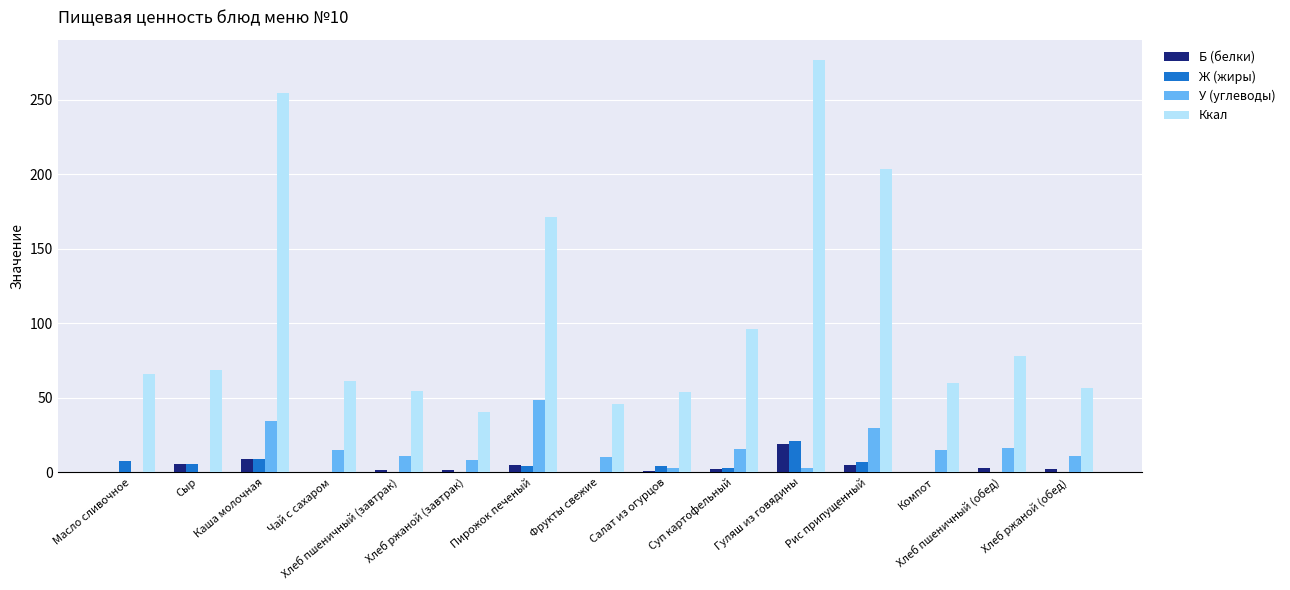

What is the maximum value shown in the chart?

276.5